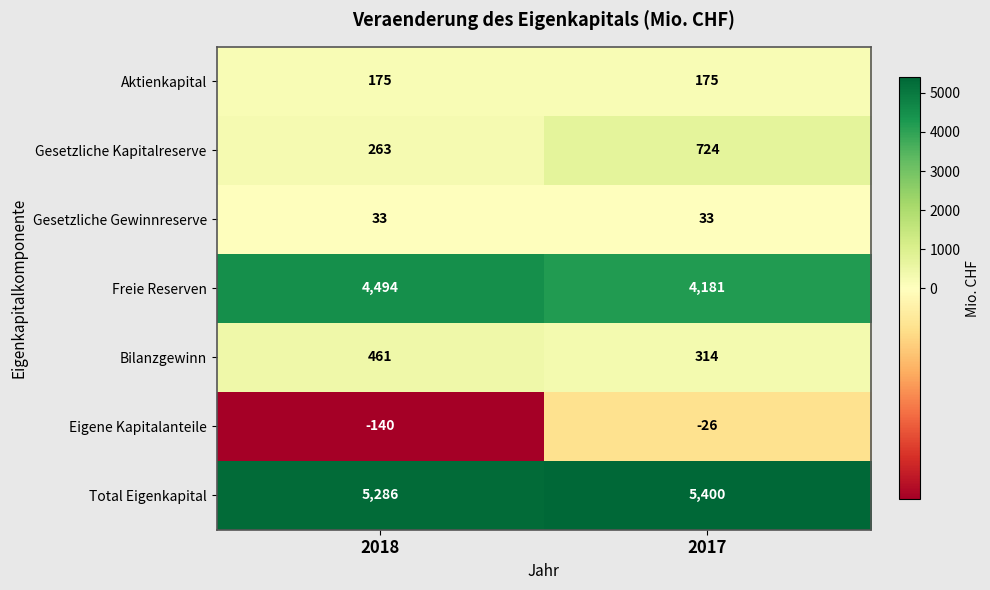

Read the Aktienkapital value at 2018.

175